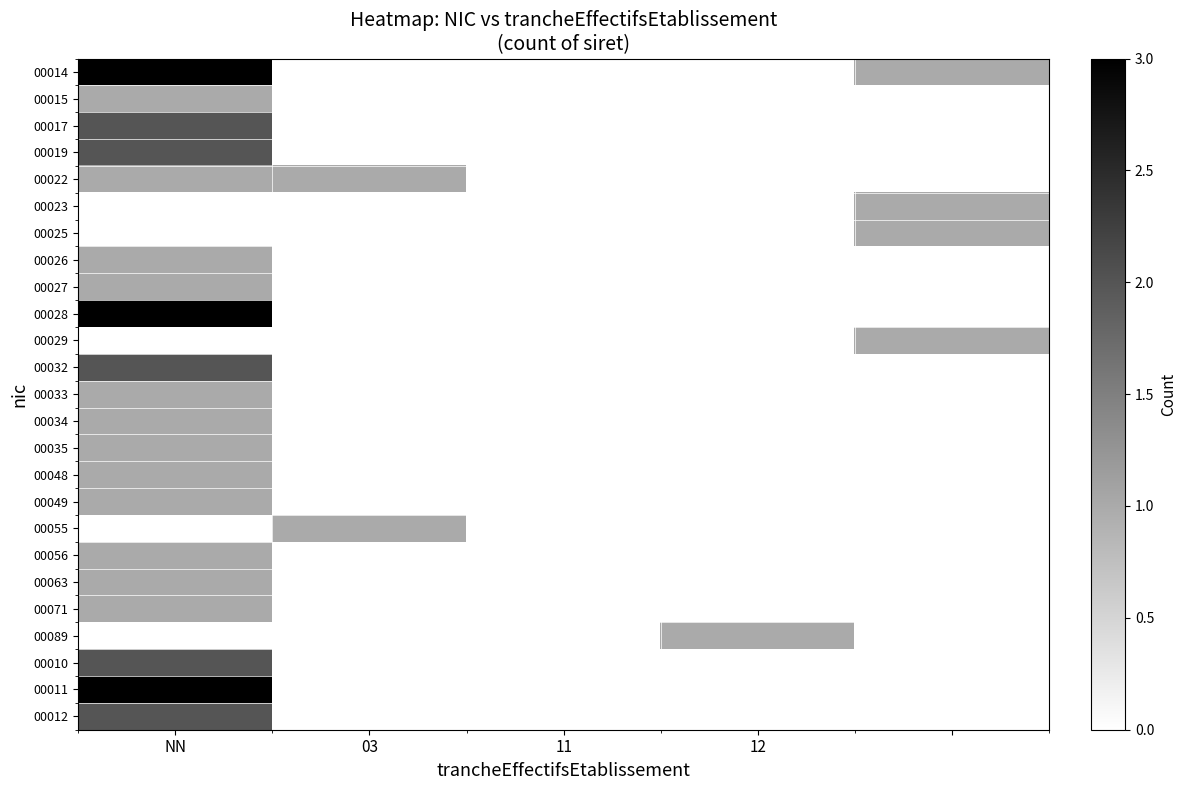

How many data points does each series have?

5